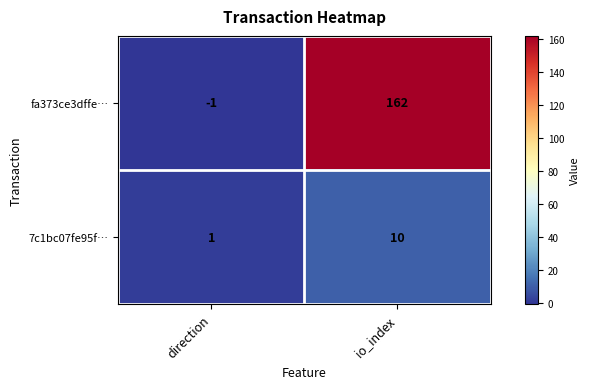

Reading left to right, list all the values displayed in this chart.

fa373ce3dffe…: -1	162
7c1bc07fe95f…: 1	10